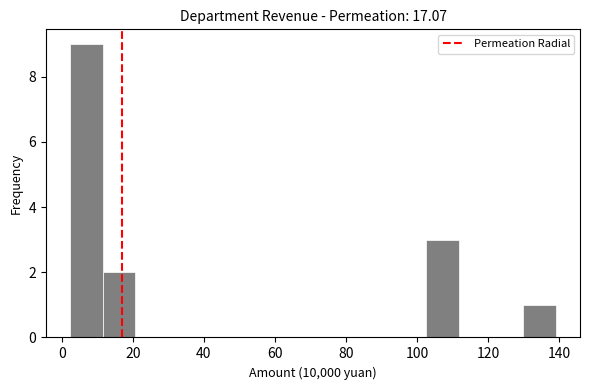

Over which range of the x-axis is the bar tallest?

2 to 12